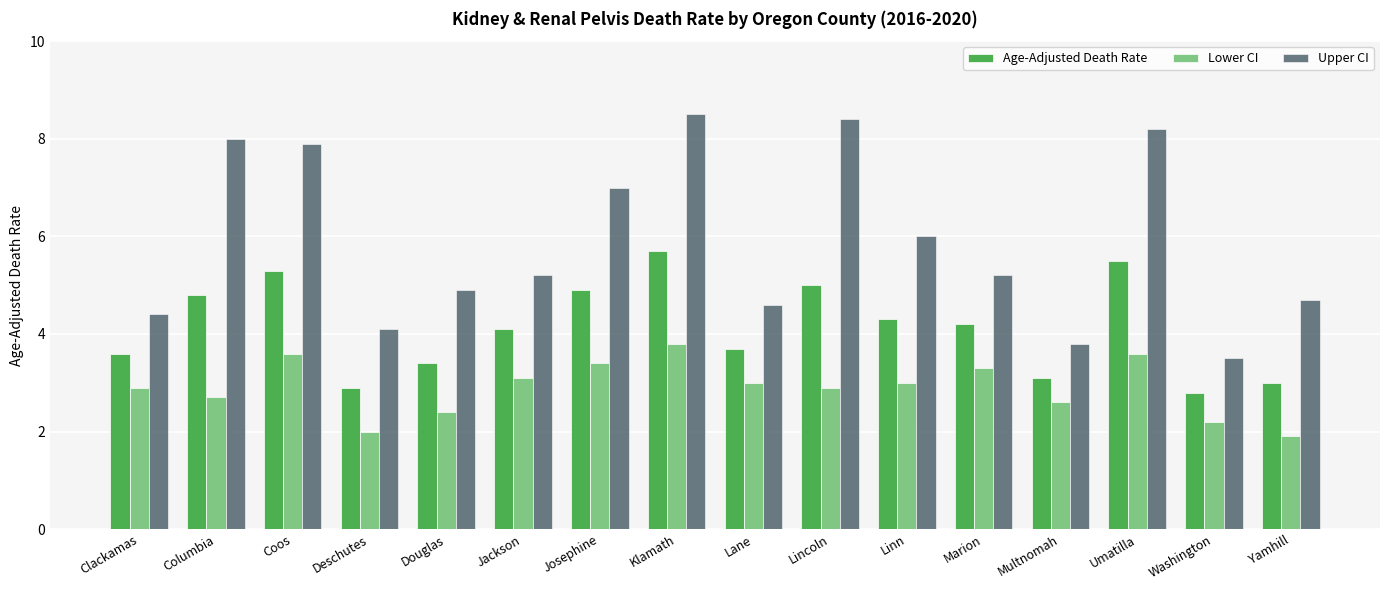

What is the label of the 1st bar from the right?

Yamhill